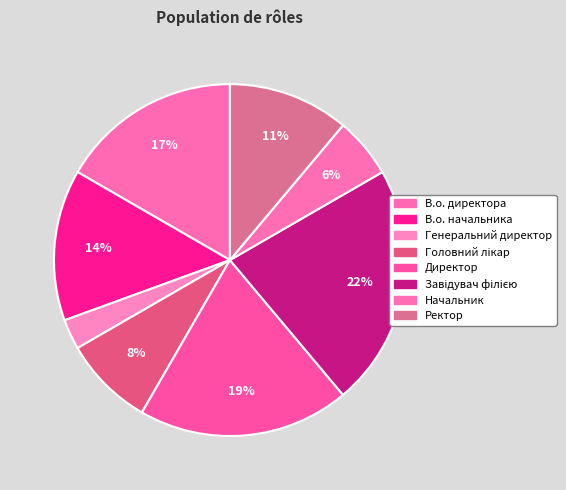

Count the number of slices in the pie.

8